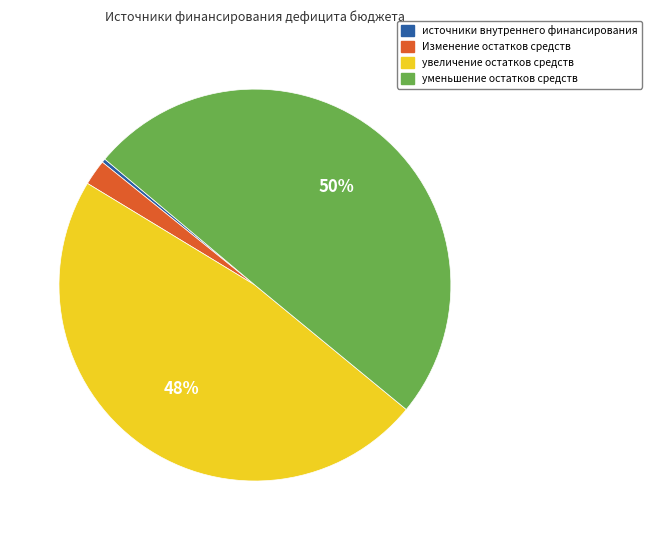

Count the number of slices in the pie.

4